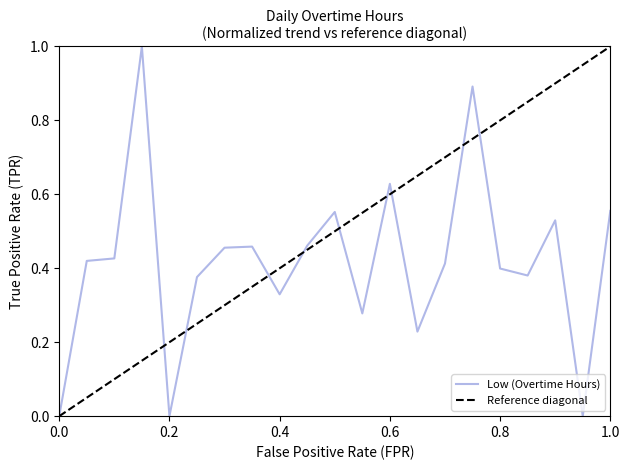

What is the maximum value for Low (Overtime Hours)?

1.0